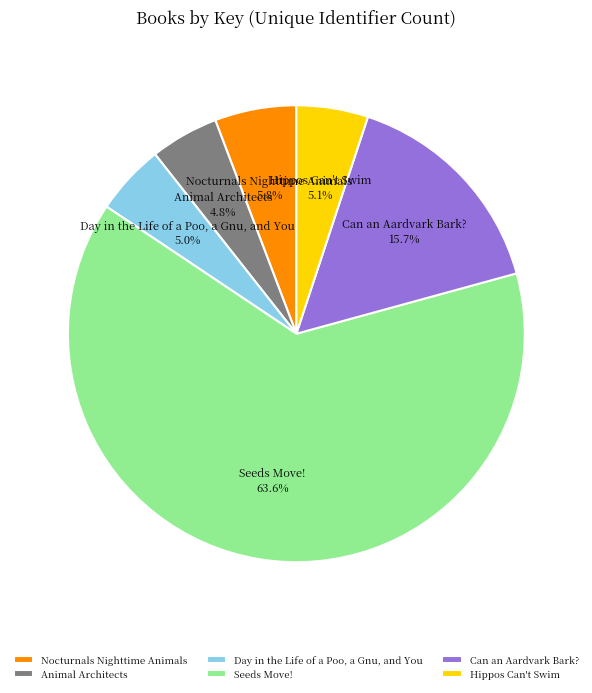

To the nearest percent, what is the difference between the largest and smallest slice percentages?

59%